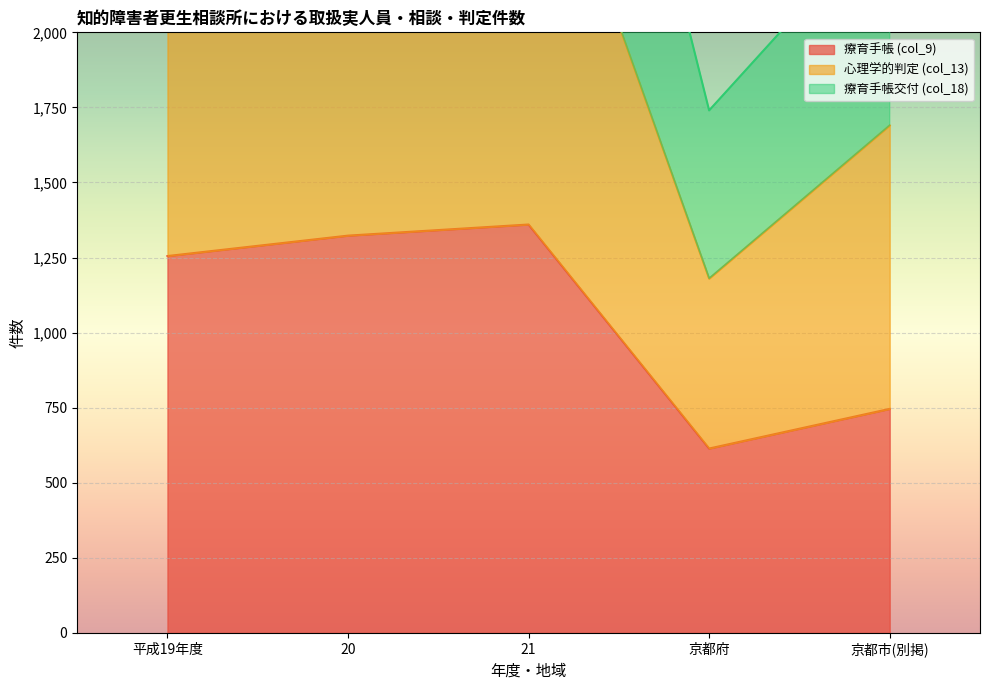

True or false: 療育手帳交付 (col_18) and 心理学的判定 (col_13) cross at least once.

False